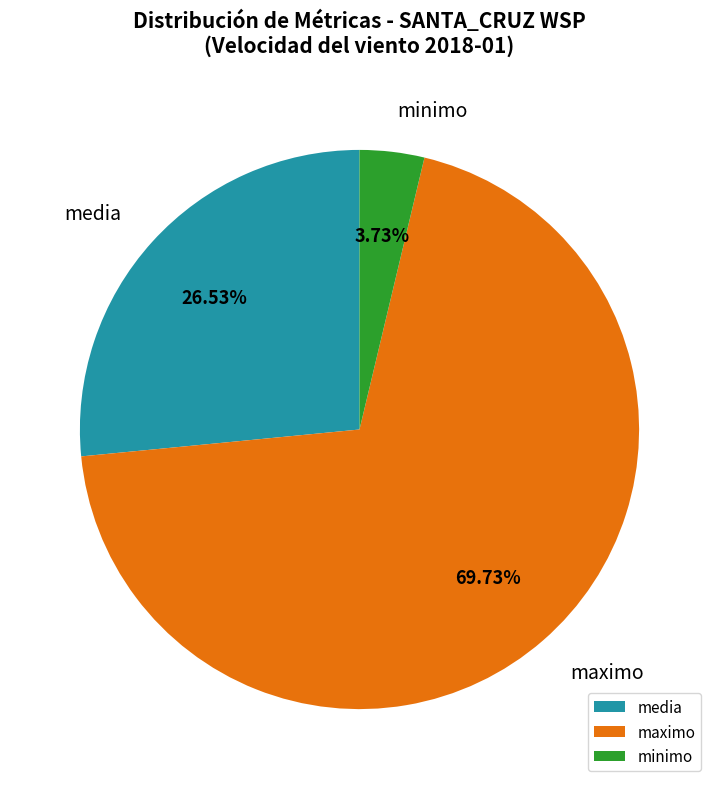

Is there any slice that represents more than half of the pie?

Yes